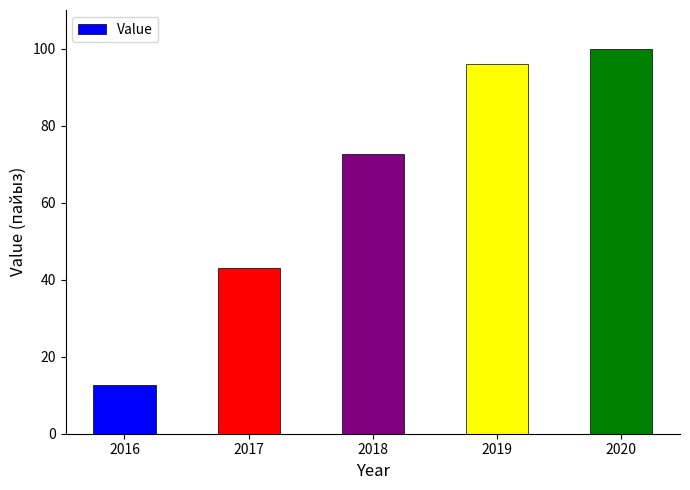

What is the greatest value displayed?

100.0